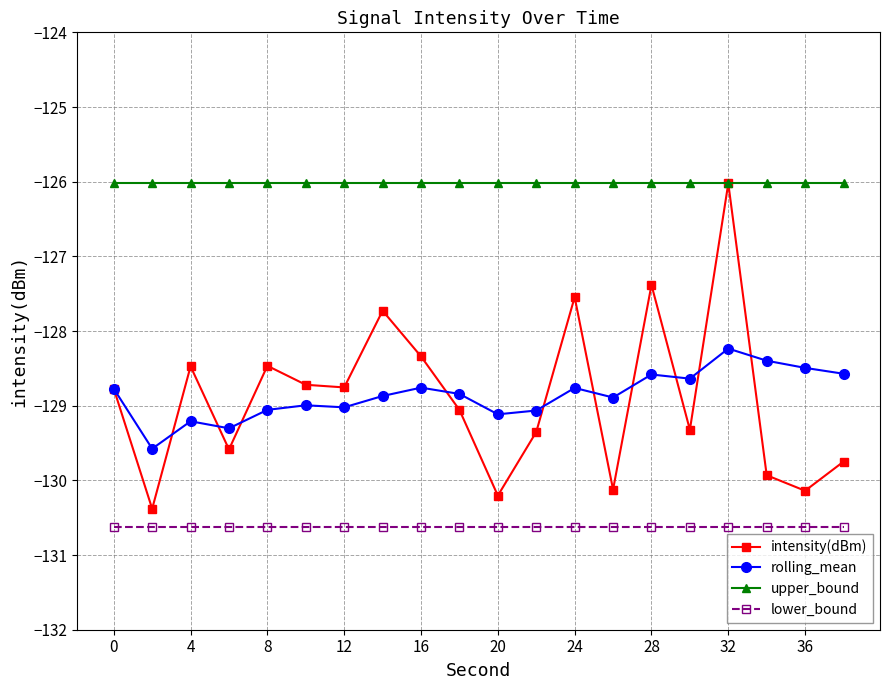

Which series has the largest total across all categories?

upper_bound